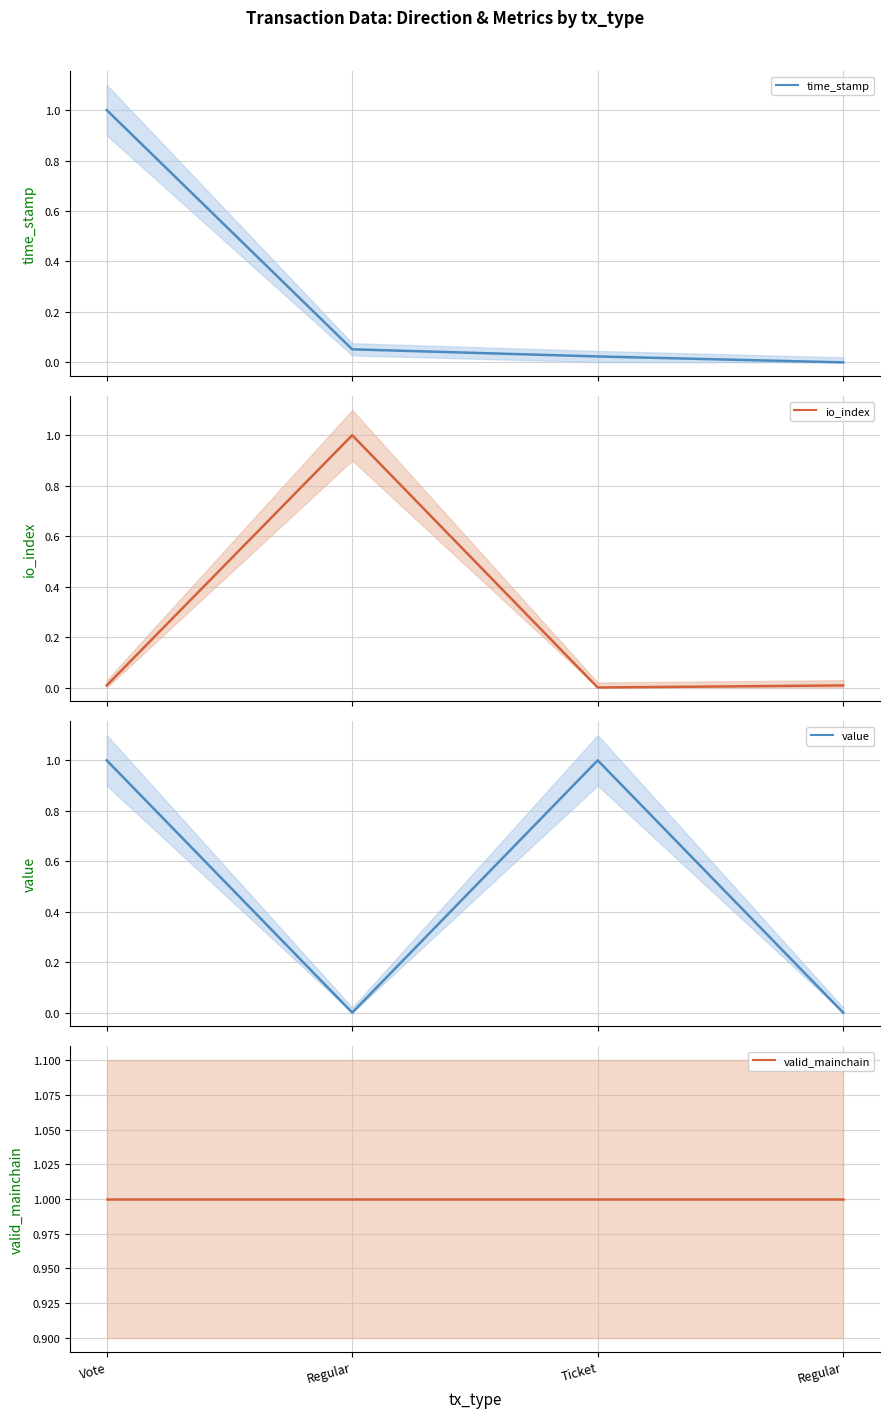

What is the sum of the io_index values at Regular and Regular?

1.0